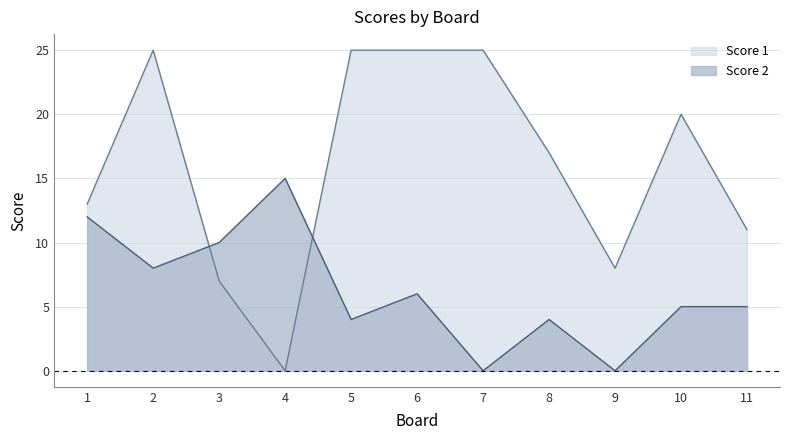

In Score 2, how many points are lower than both neighbors (excluding endpoints)?

4